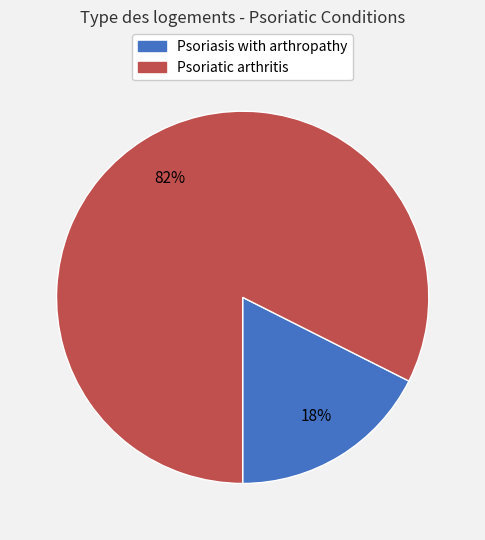

True or false: Psoriatic arthritis accounts for 90% of the total.

False